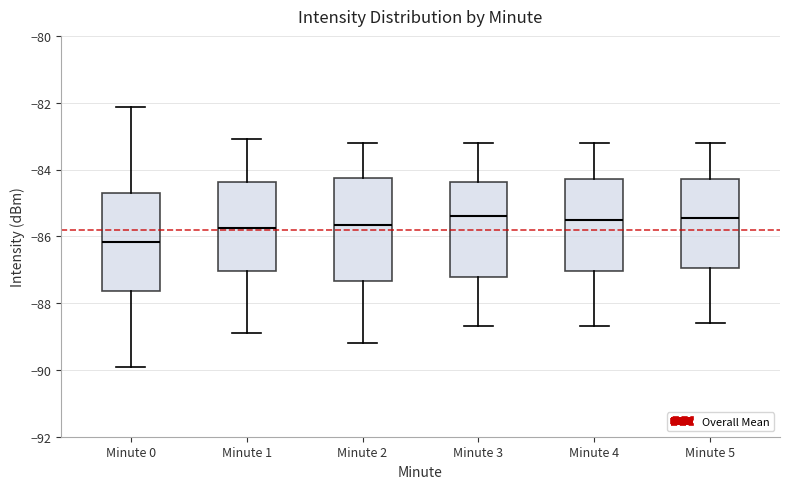

Reading left to right, transcribe this box plot: for each box, give where its median line is, the range the box spans, and where its two whiskers end, as read against the y-axis. The values are not printed on the chart, so give them approximately, as read against the axis.

Minute 0: median -86.2, box -87.6 to -84.6, whiskers -90.0 to -82.2
Minute 1: median -85.8, box -87.0 to -84.4, whiskers -88.8 to -83.0
Minute 2: median -85.6, box -87.4 to -84.2, whiskers -89.2 to -83.2
Minute 3: median -85.4, box -87.2 to -84.4, whiskers -88.6 to -83.2
Minute 4: median -85.4, box -87.0 to -84.2, whiskers -88.6 to -83.2
Minute 5: median -85.4, box -87.0 to -84.2, whiskers -88.6 to -83.2